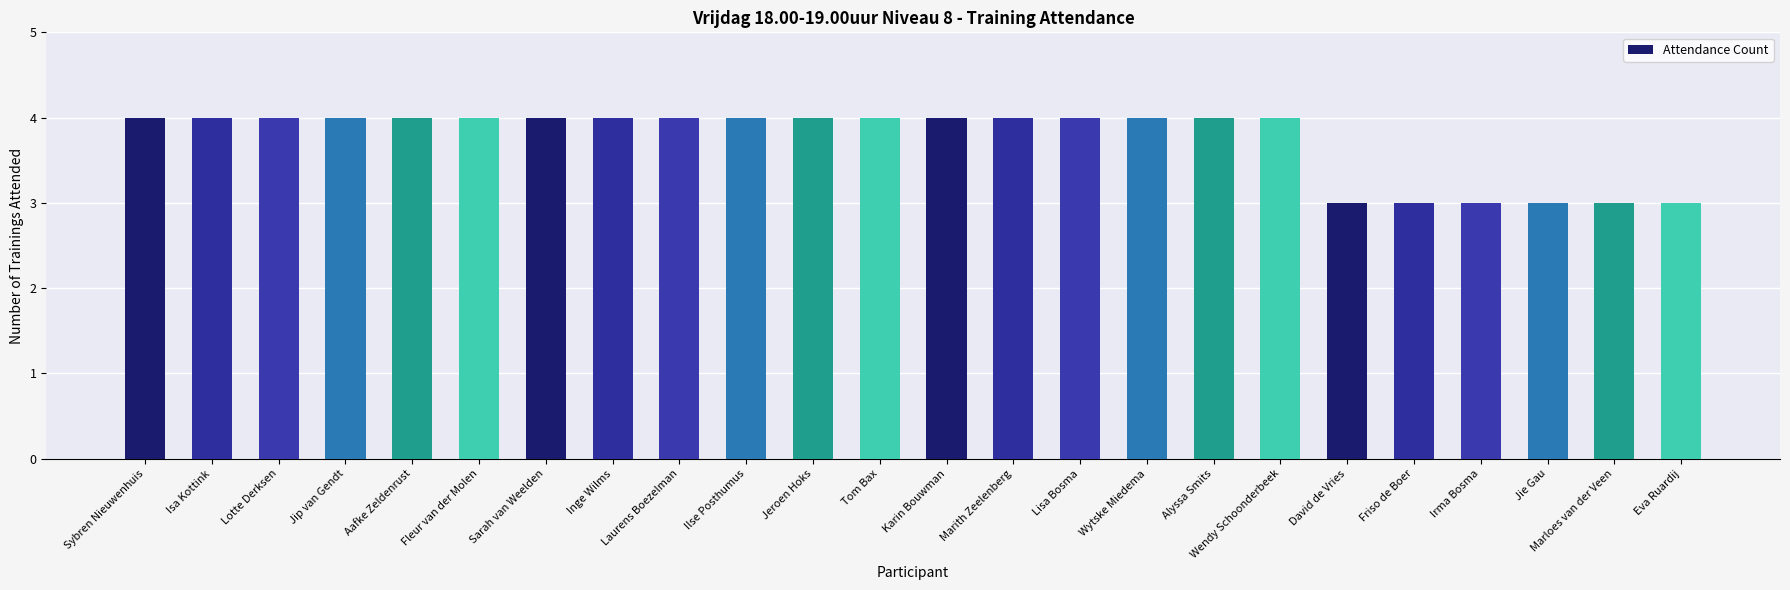

Approximately how many times larger is the value at Jie Gau compared to Irma Bosma?

1.0